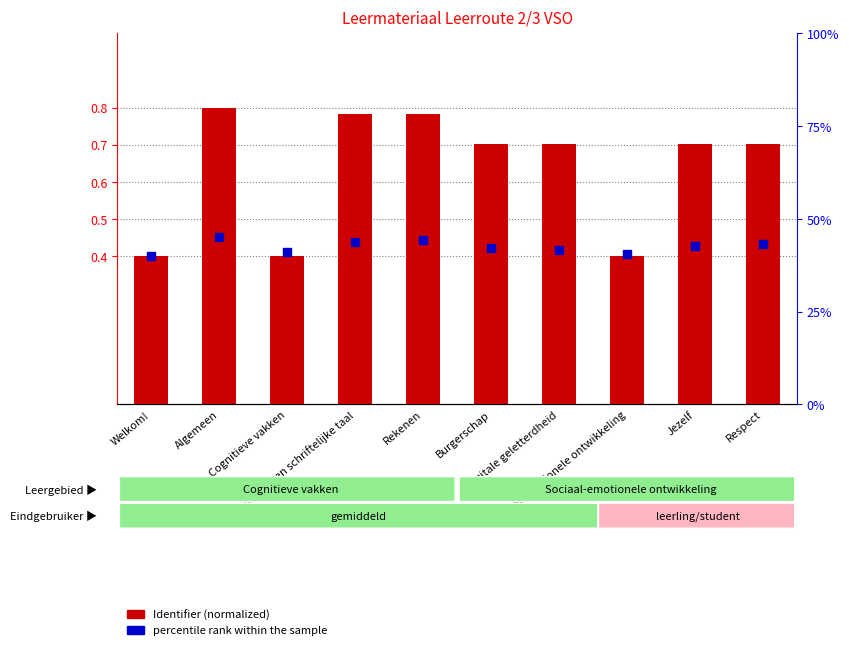

What is the total value across all series at Sociaal-emotionele ontwikkeling?

0.8